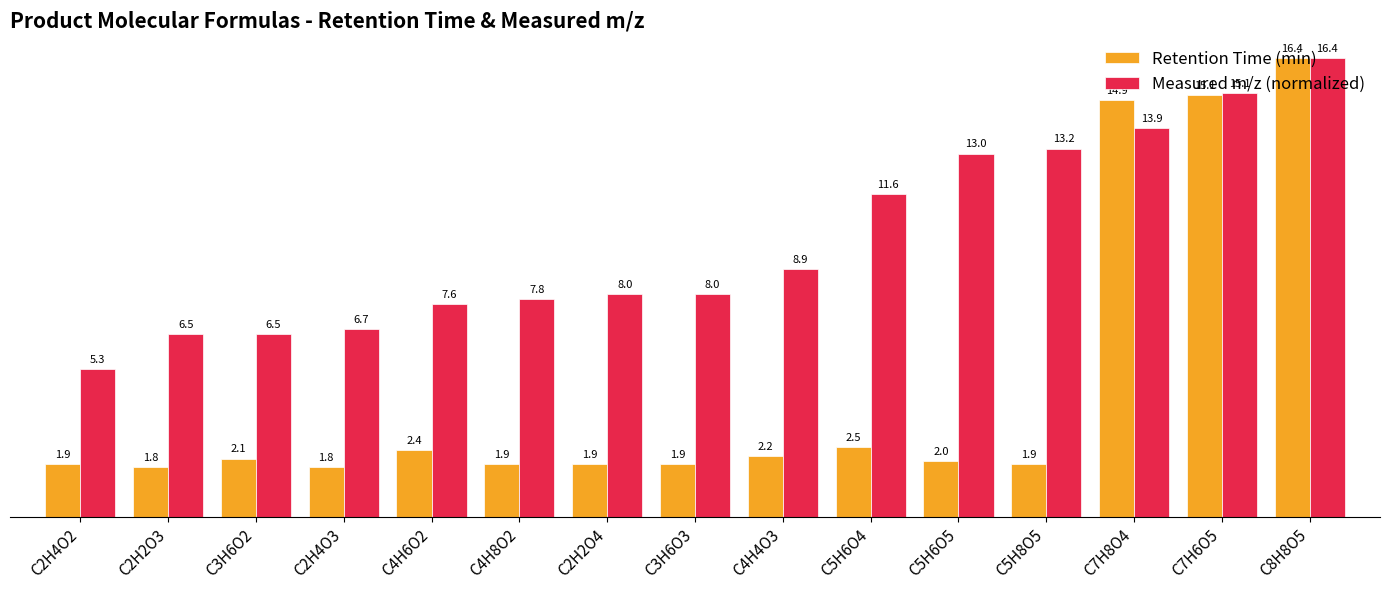

What is the approximate value of Retention Time (min) at C5H6O4?

2.5